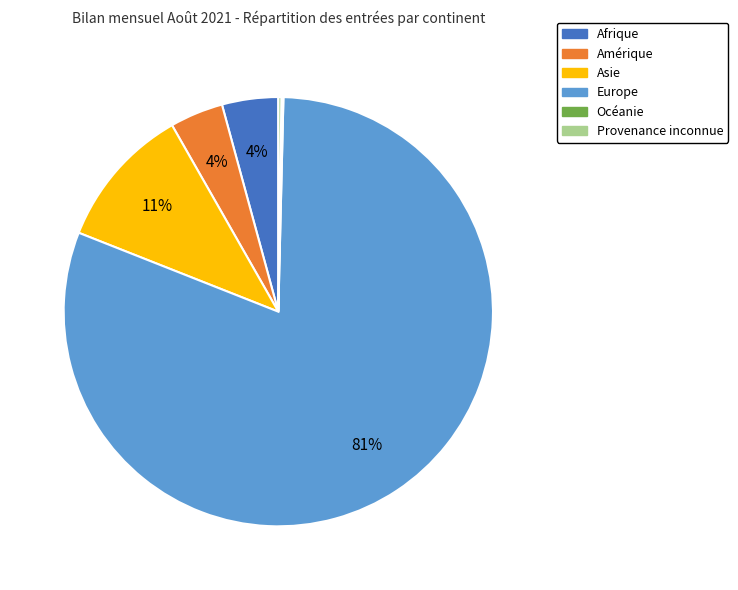

Which has a higher value, Europe or Asie?

Europe